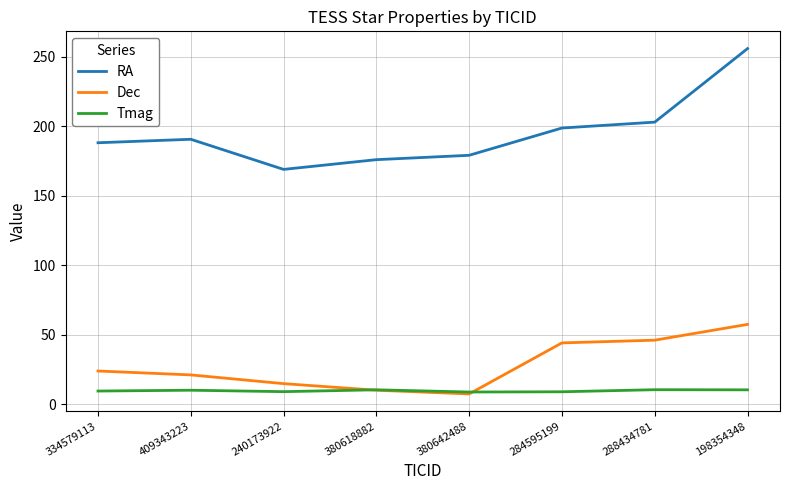

Is the value of RA at 334579113 greater than the value of Tmag at 409343223?

Yes